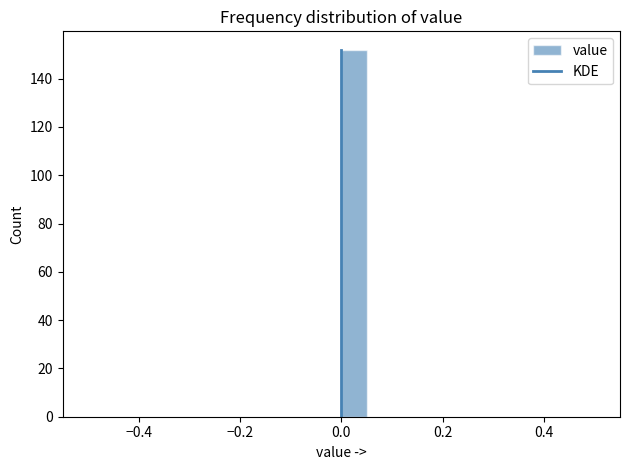

Around what value on the x-axis is the tallest bar? Give the approximate position of its centre, as read against the axis.

0.02